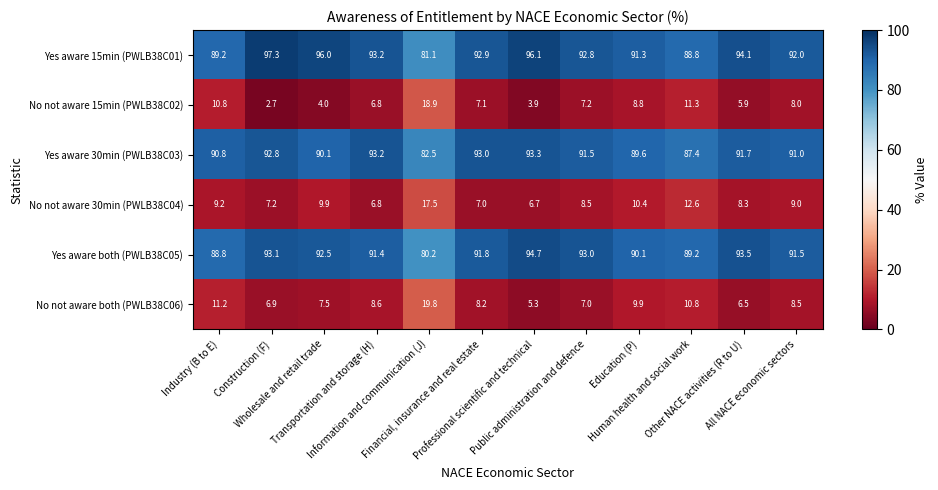

What is the minimum value shown in the chart?

2.7